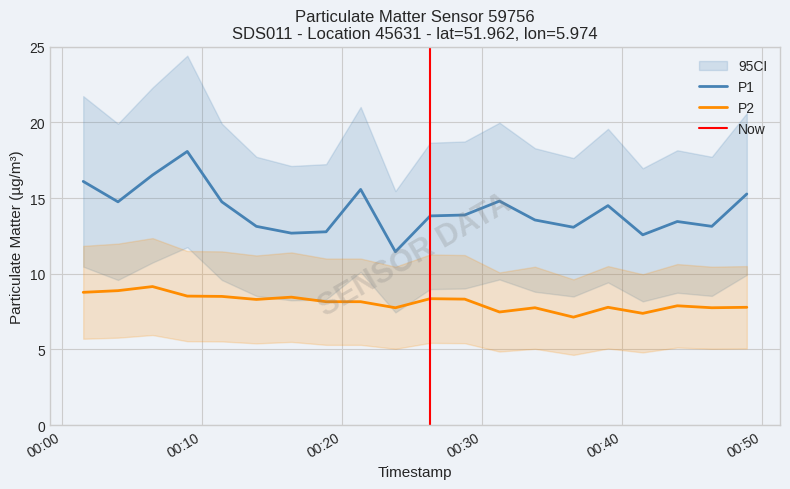

What is the difference between the second highest and second lowest values in the P2 series?

1.5